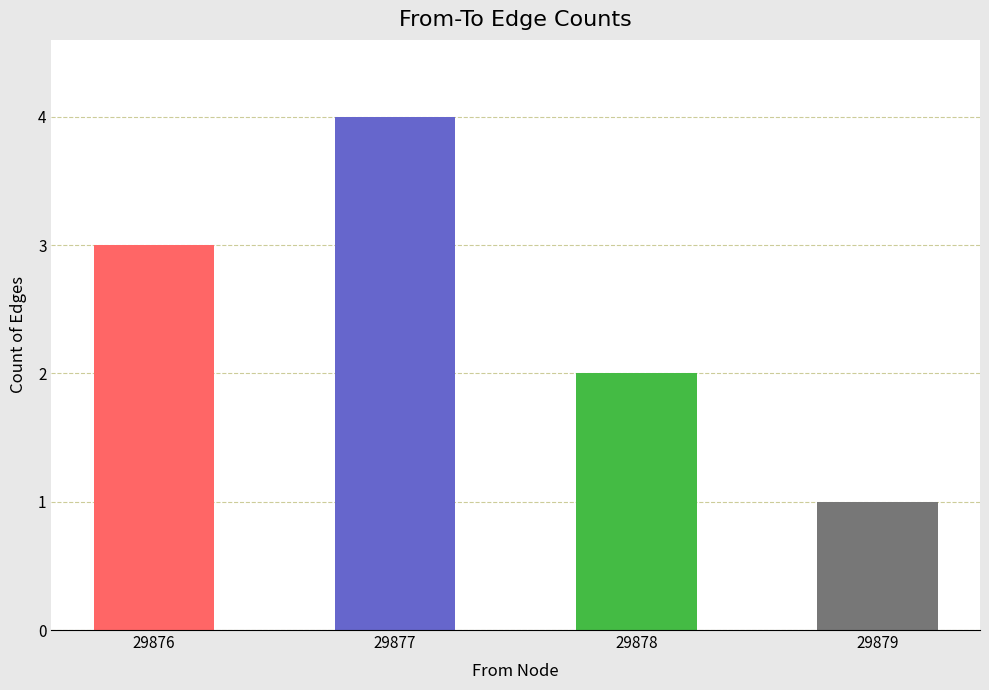

True or false: the data shows 12284 at 29876.

False